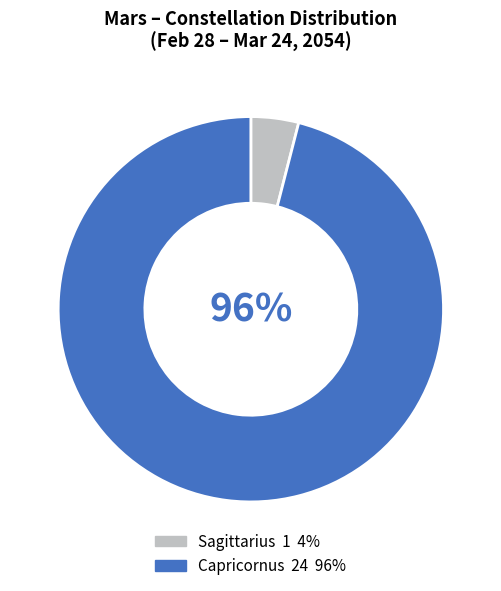

What is the majority slice?

Capricornus